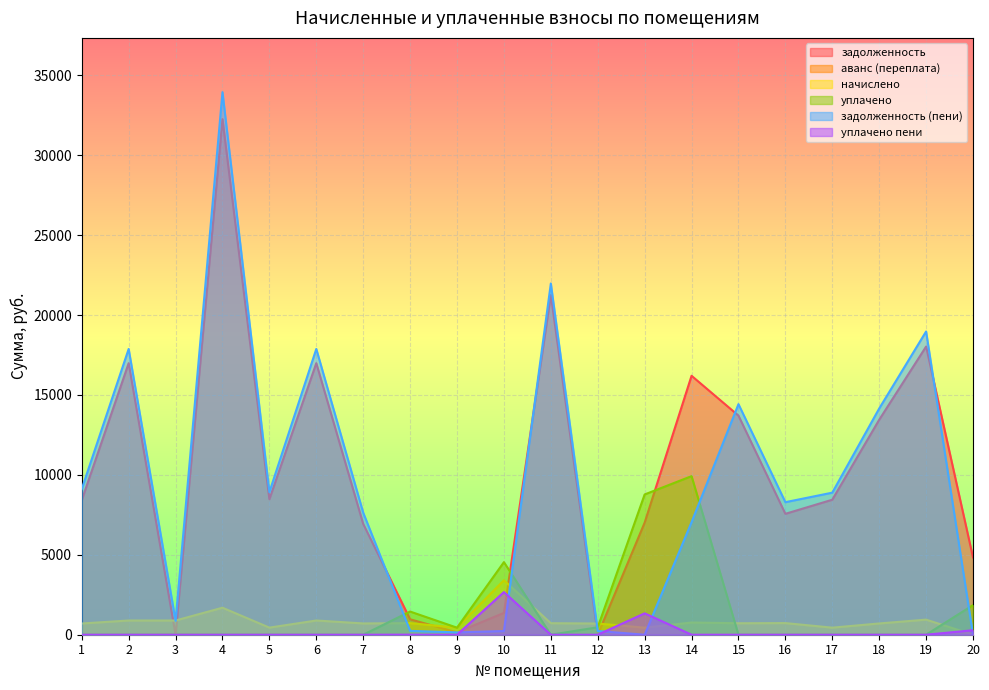

Which series changed the most between 3 and 6?

задолженность (пени)